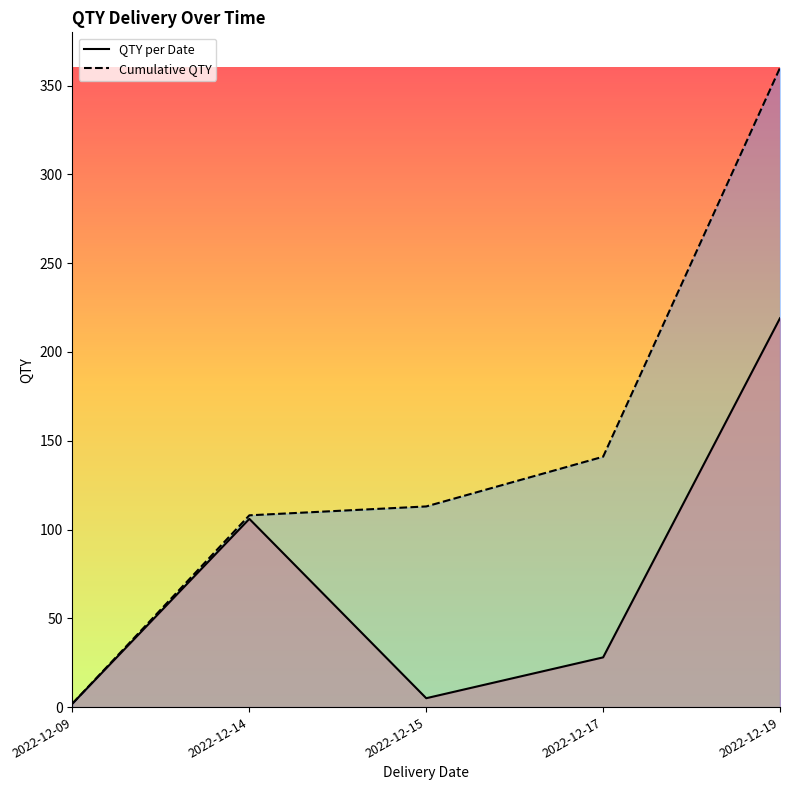

How many lines are shown in the chart?

2